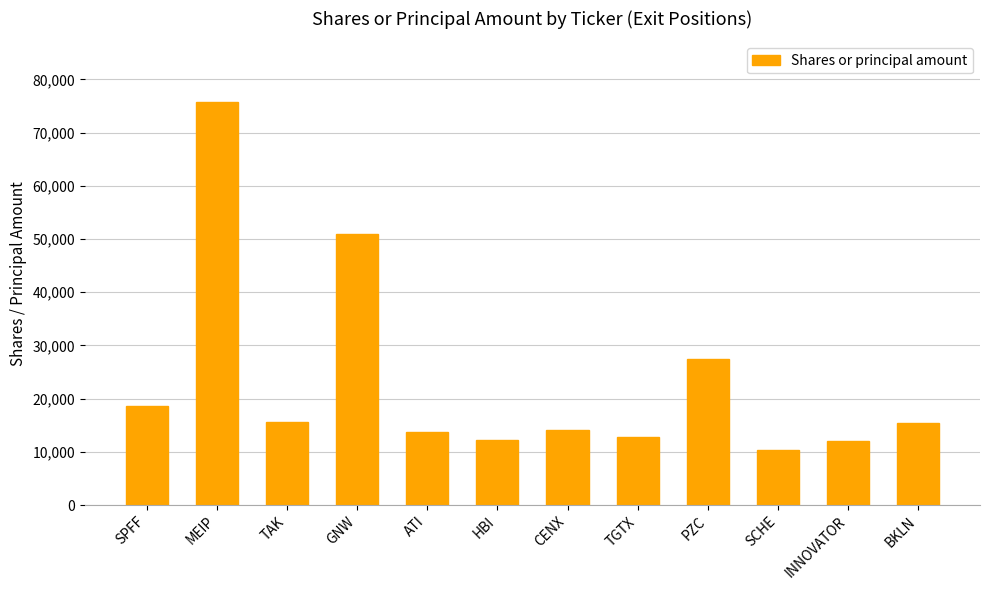

At which label does the data first exceed 15518?

SPFF